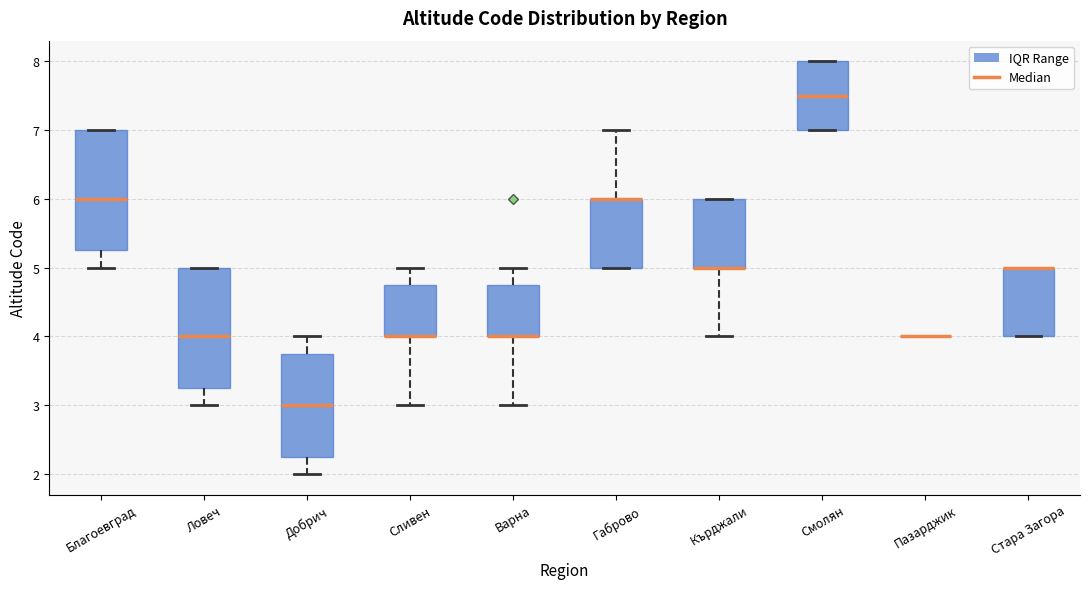

Where is the upper edge of the box for Габрово on the y-axis? The values are not printed on the chart, so give them approximately, as read against the axis.

6.0